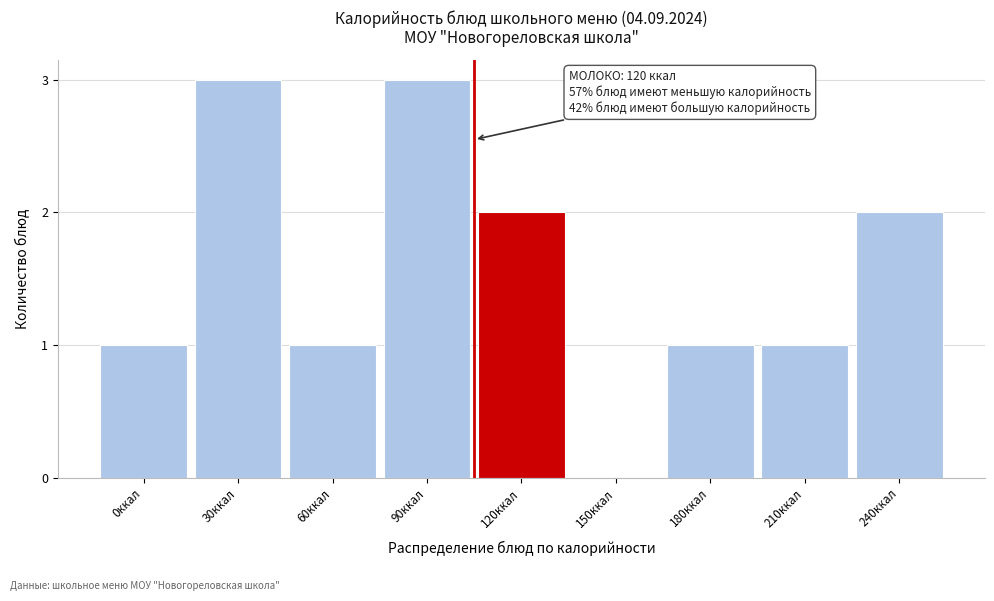

Reading left to right, what are all the values shown in this chart?

0ккал=1	30ккал=3	60ккал=1	90ккал=3	120ккал=2	150ккал=0	180ккал=1	210ккал=1	240ккал=2